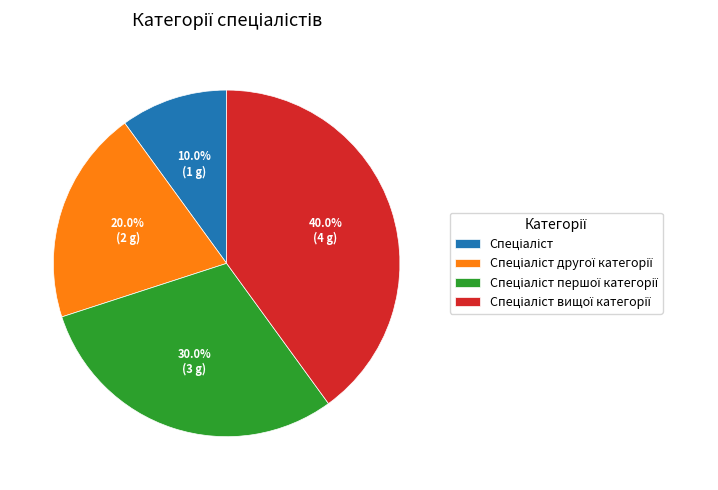

Does any single category account for the majority?

No